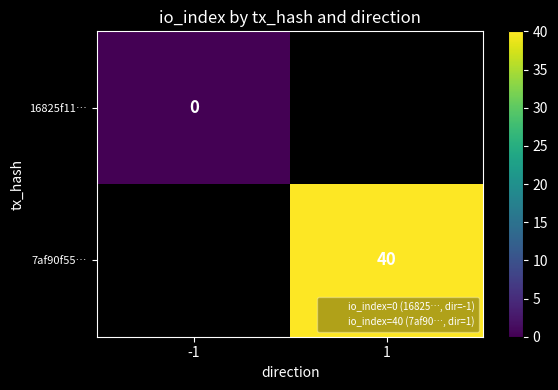

True or false: 7af90f55… has a value of 56 at 1.

False